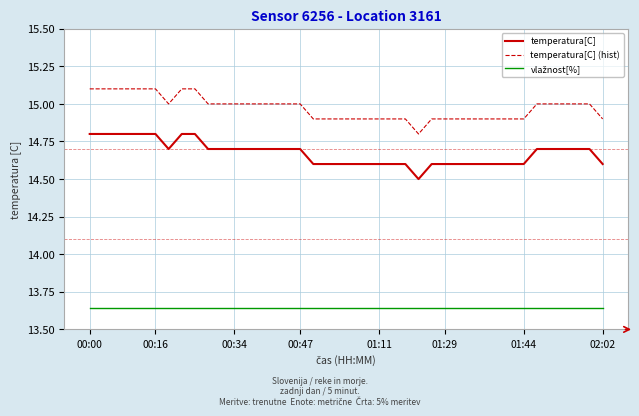

Count the temperatura[C] values in the range 14 to 15.

40